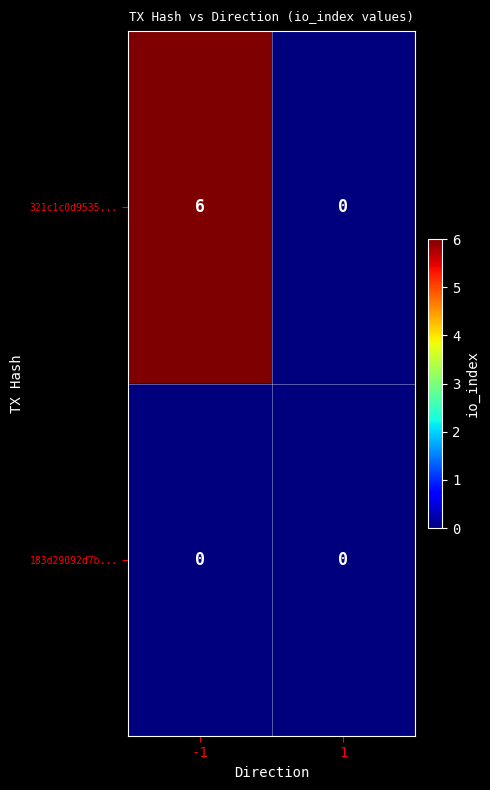

What is the difference between the highest and lowest values at -1?

6